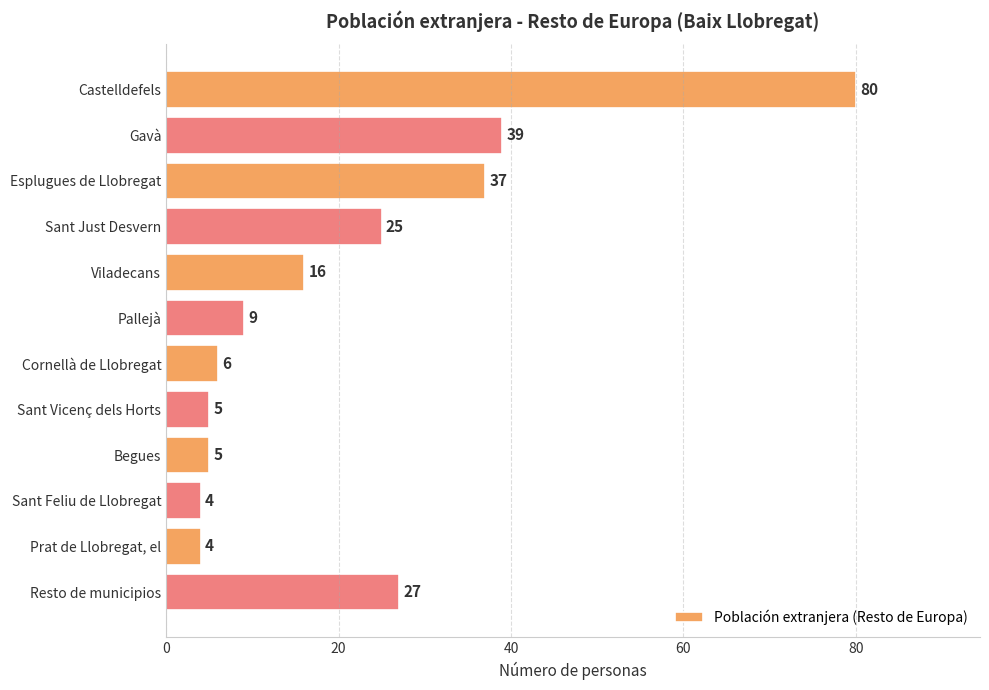

Read the value at Esplugues de Llobregat, to the nearest 10.

40